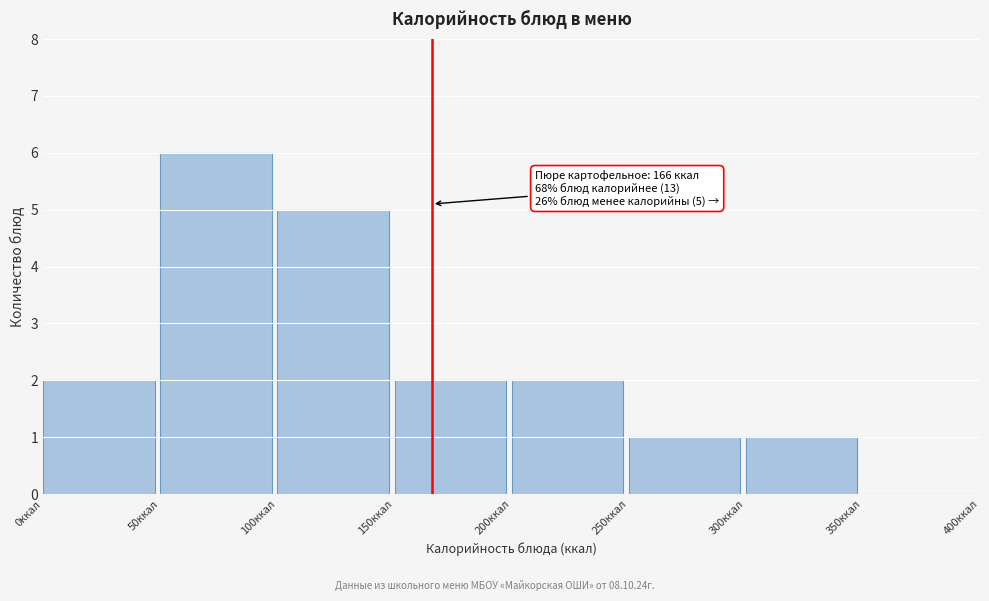

Over which range of the x-axis is the bar tallest?

50 to 100